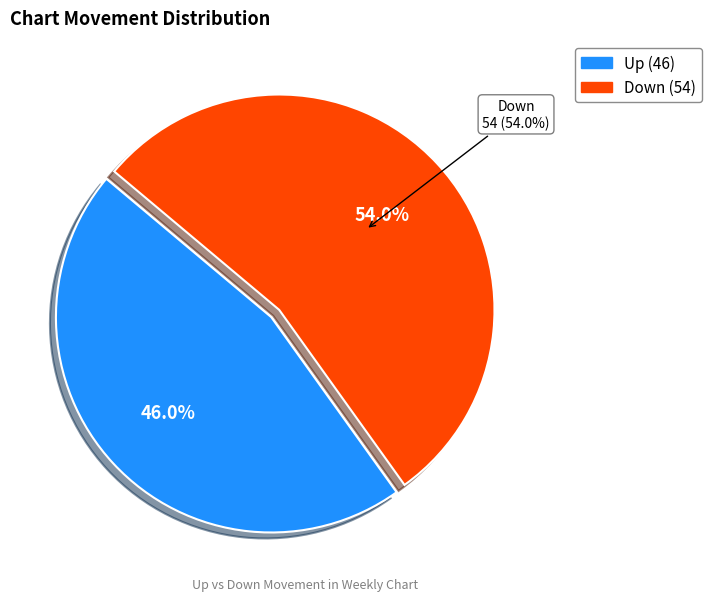

Approximately how many times larger is the value at down compared to up?

1.2